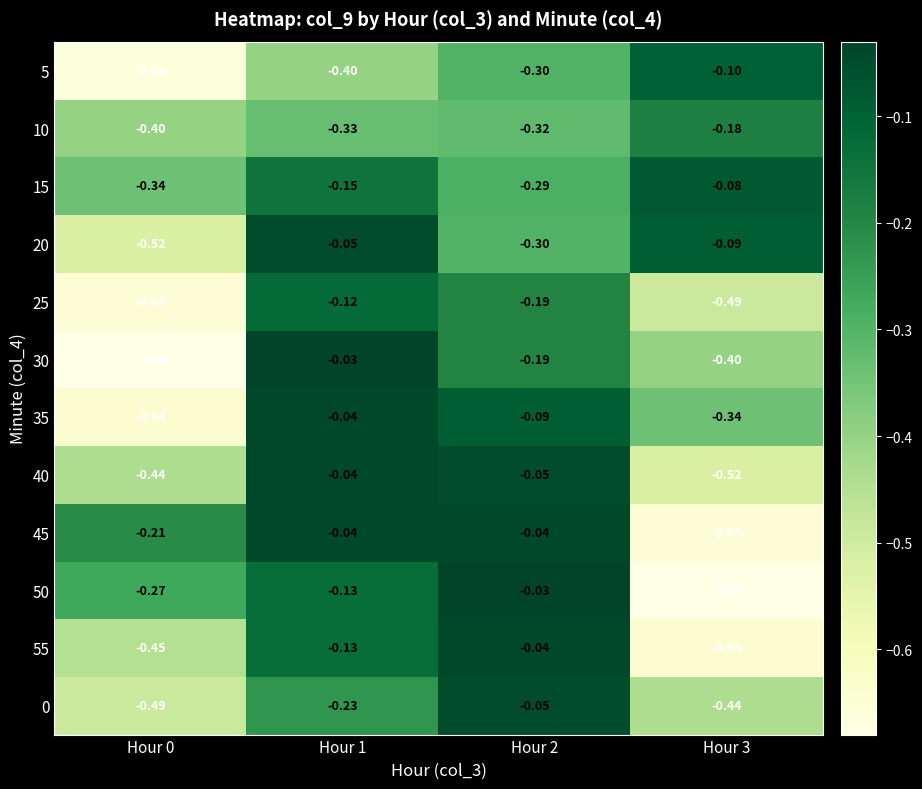

Is the value of 15 at Hour 2 greater than the value of 10 at Hour 0?

Yes